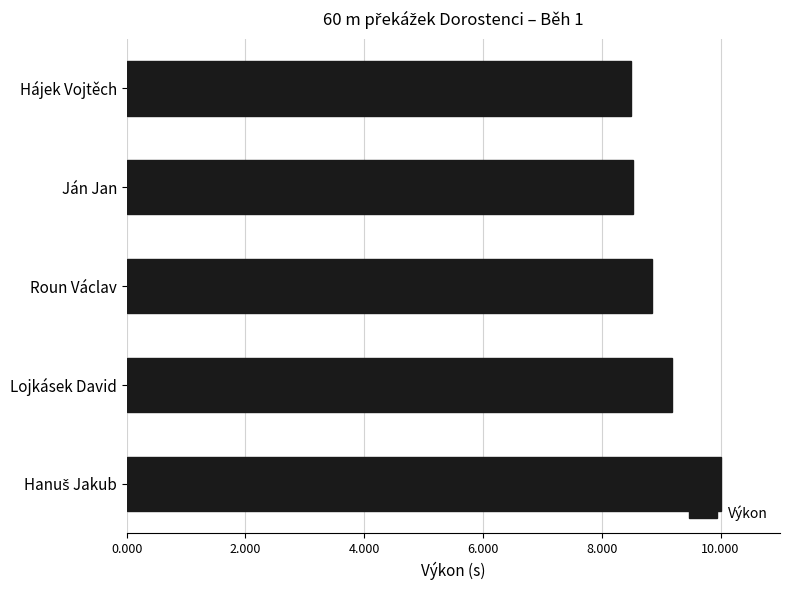

Reading bottom to top, extract all data points from this chart.

10.0	9.2	8.8	8.5	8.5